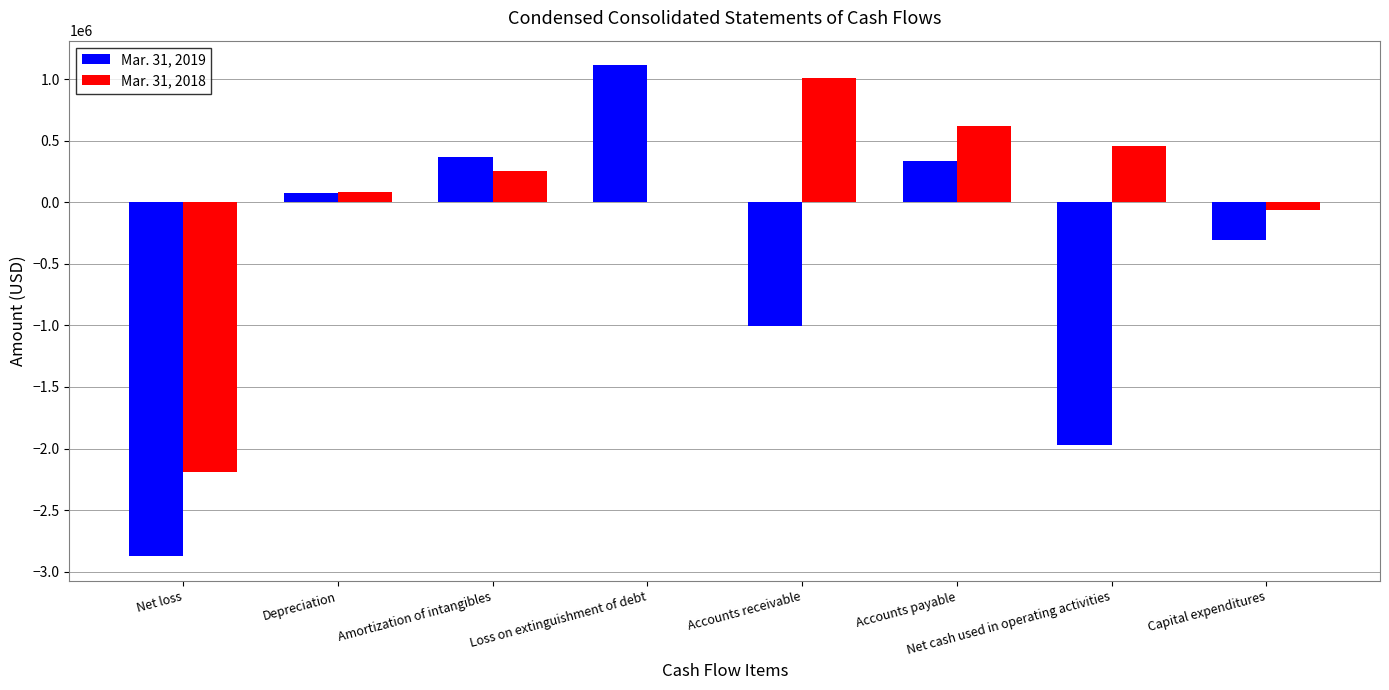

Which series has the largest total across all categories?

Mar. 31, 2018